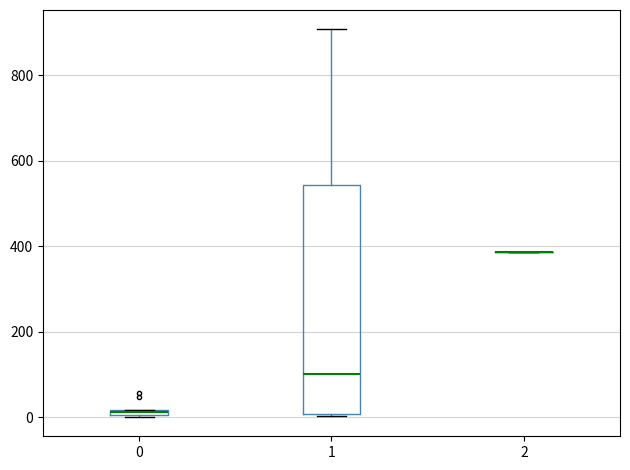

Comparing the boxes themselves (not the whiskers), which one is the tallest?

1